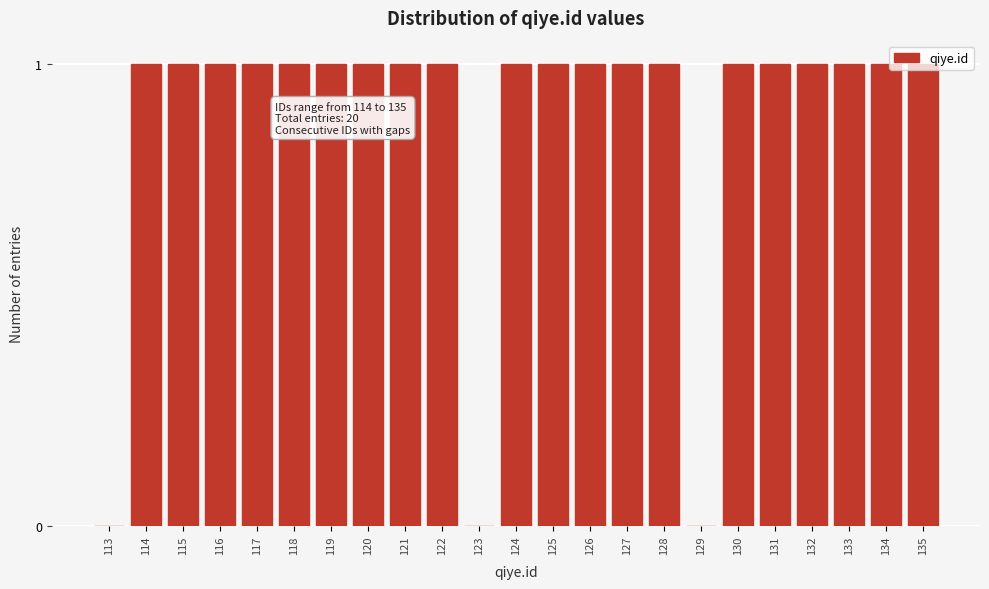

Approximately how many times larger is the value at 132 compared to 135?

1.0